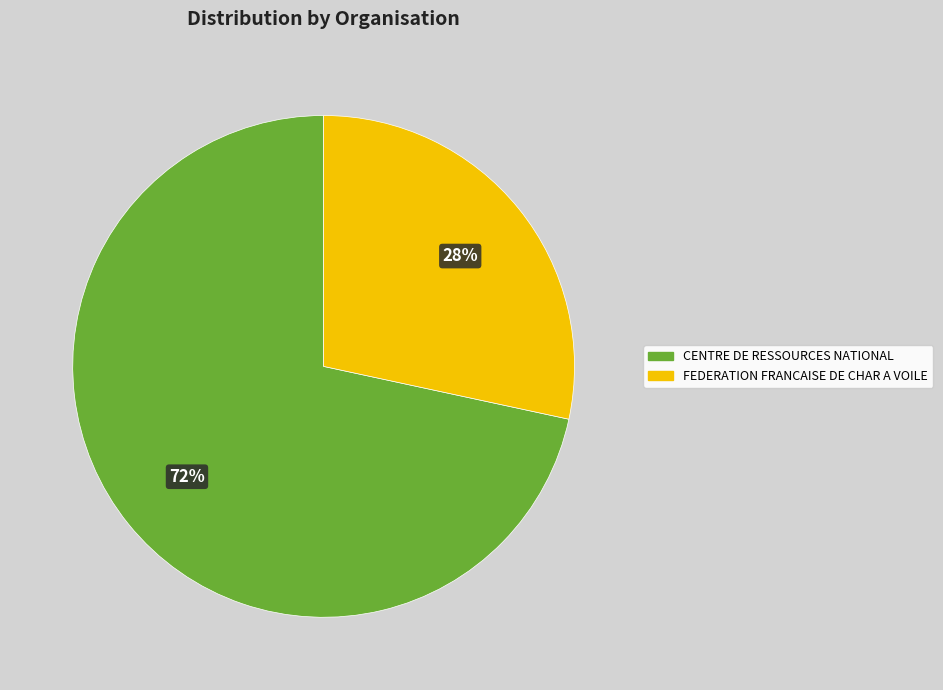

To the nearest percent, what is the average slice percentage?

50%